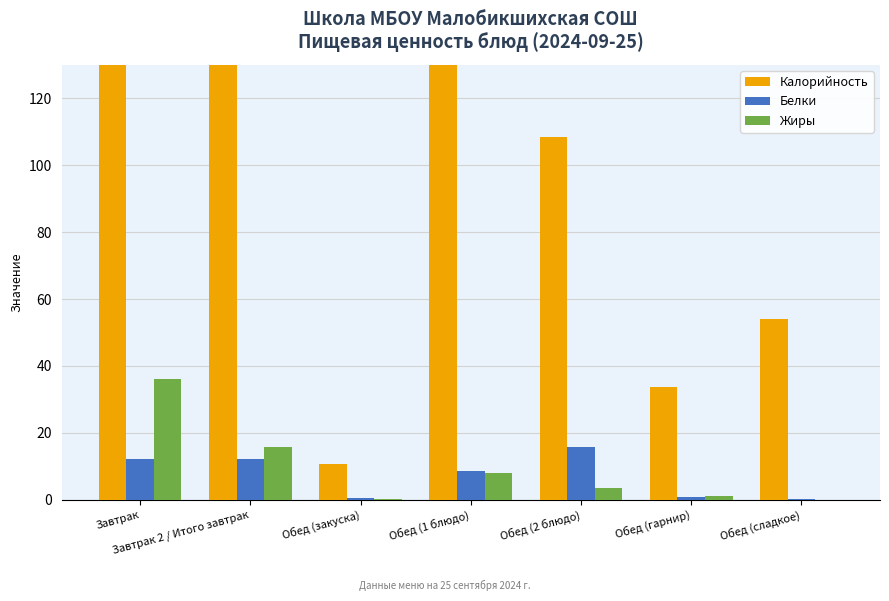

What is the minimum value for Белки?

0.1